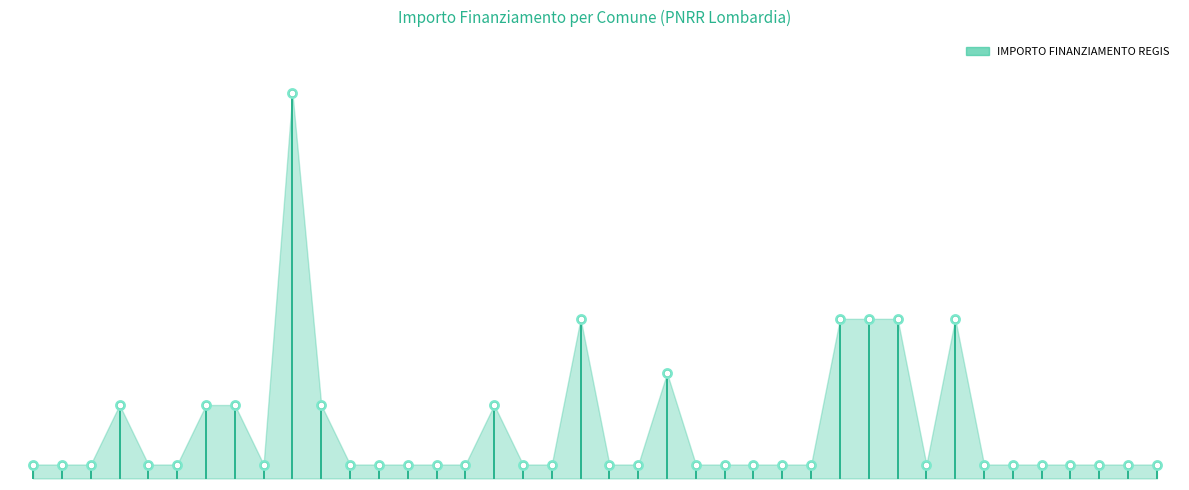

Between FRASCAROLO and MARUDO, which is larger?

FRASCAROLO